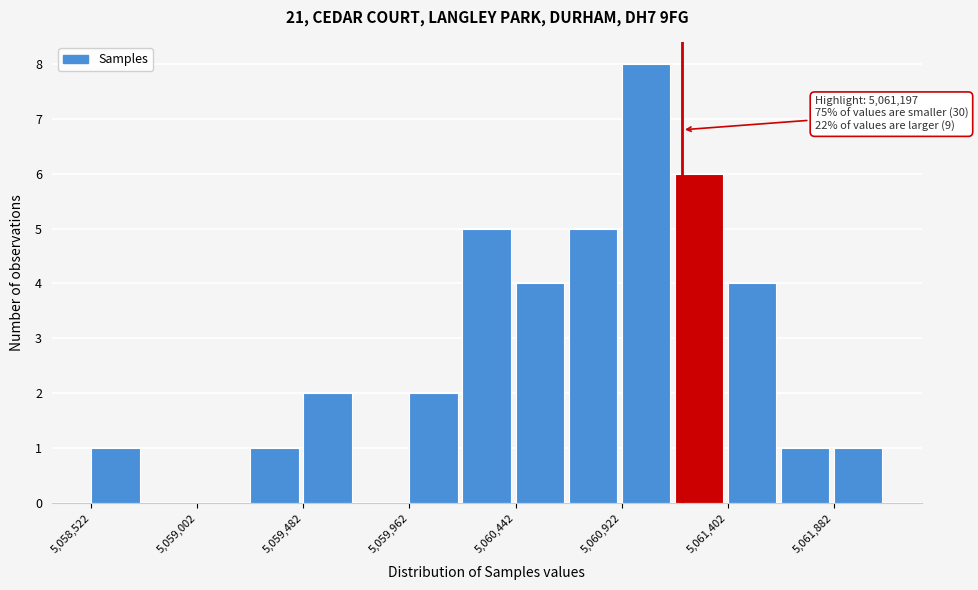

Which range on the x-axis has the tallest bar?

5060900 to 5061150